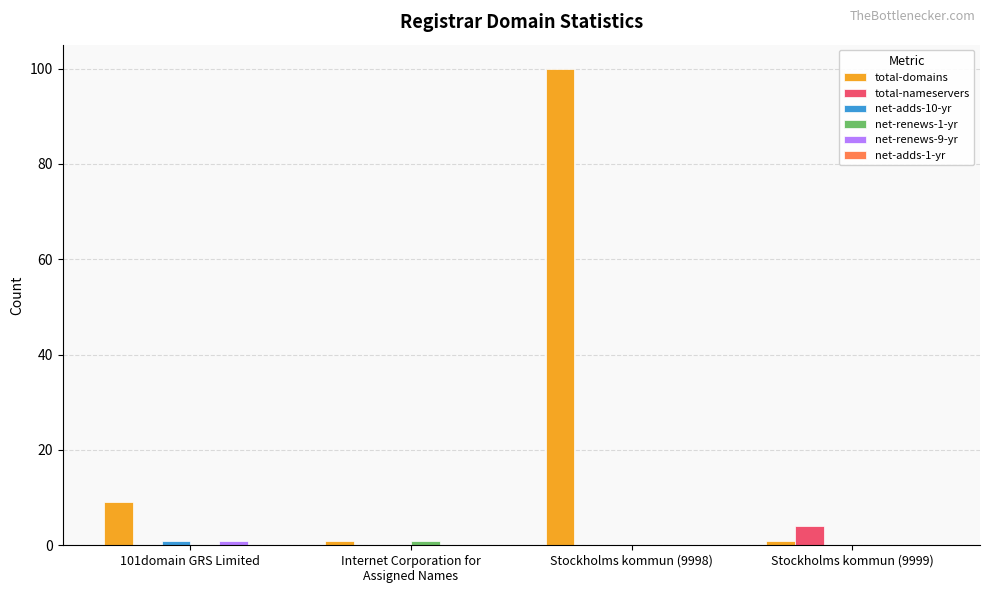

What is the total value across all series at Stockholms kommun (9998)?

100